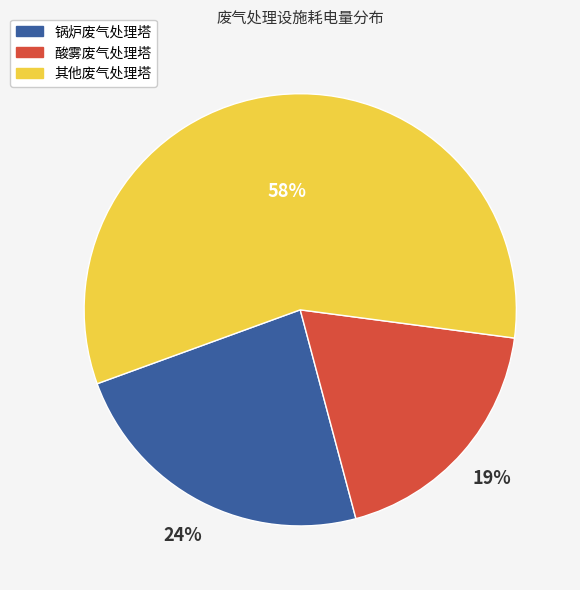

To the nearest percent, what is the difference between the largest and smallest slice percentages?

39%